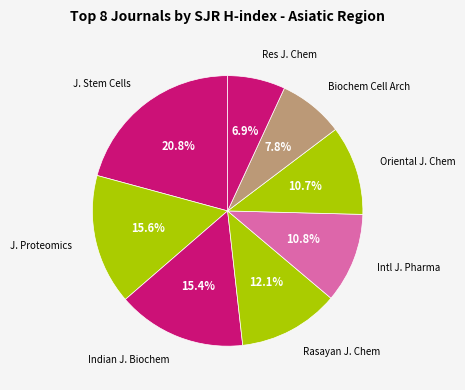

How many segments does this pie chart have?

8